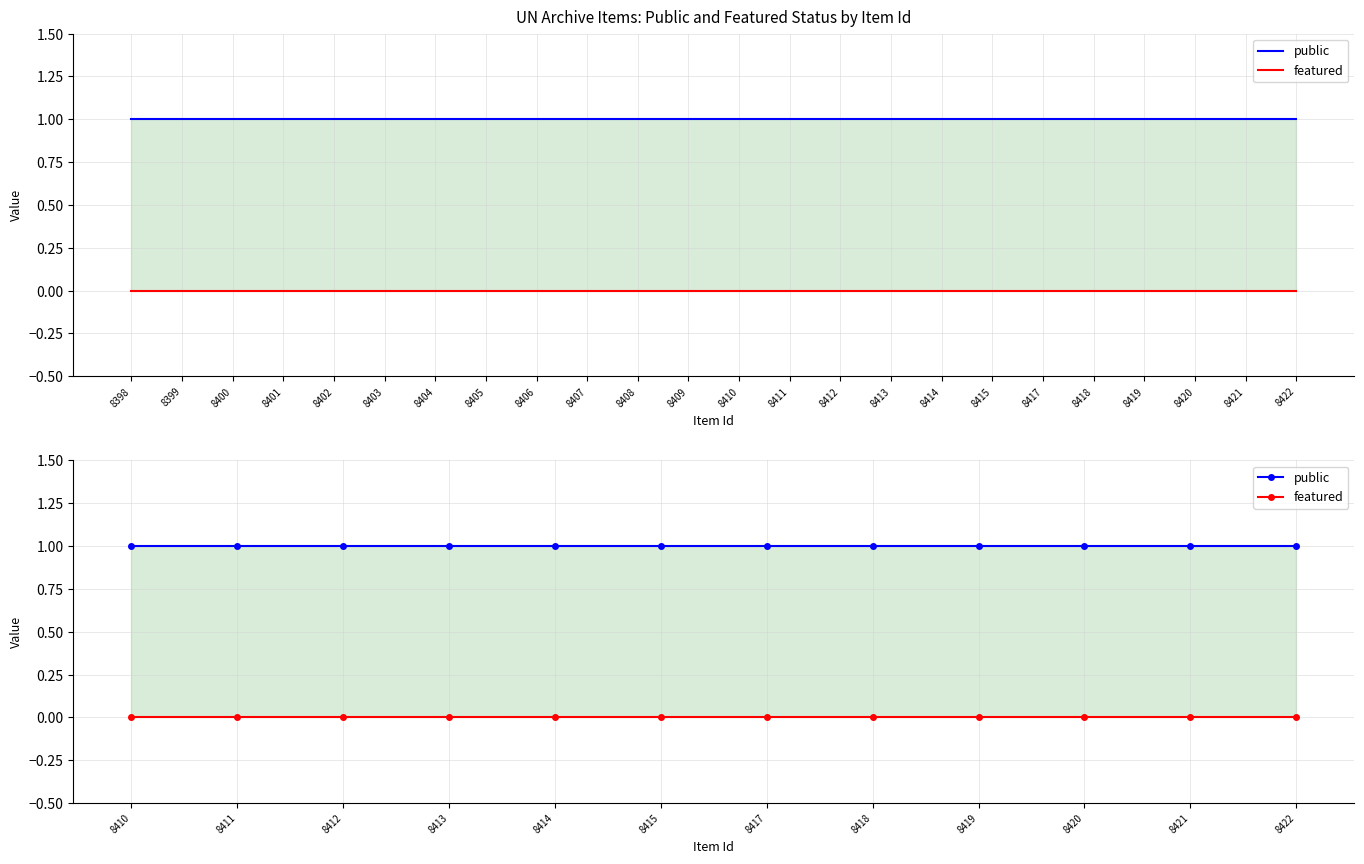

Rank the series by their average value, from lowest to highest.

featured, public